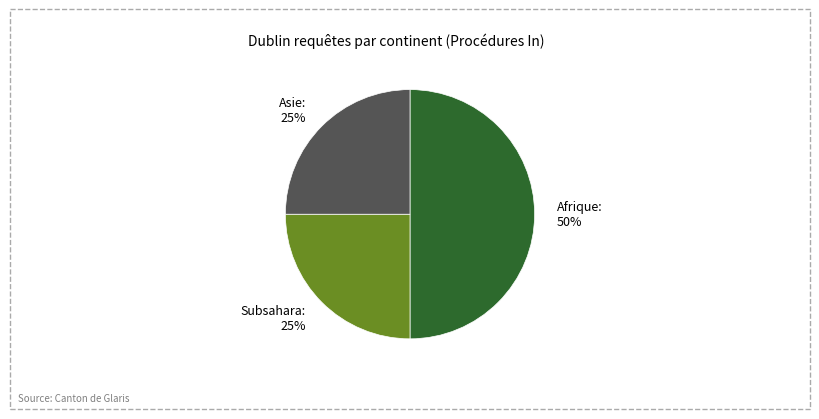

Is Asie the majority of the pie?

No